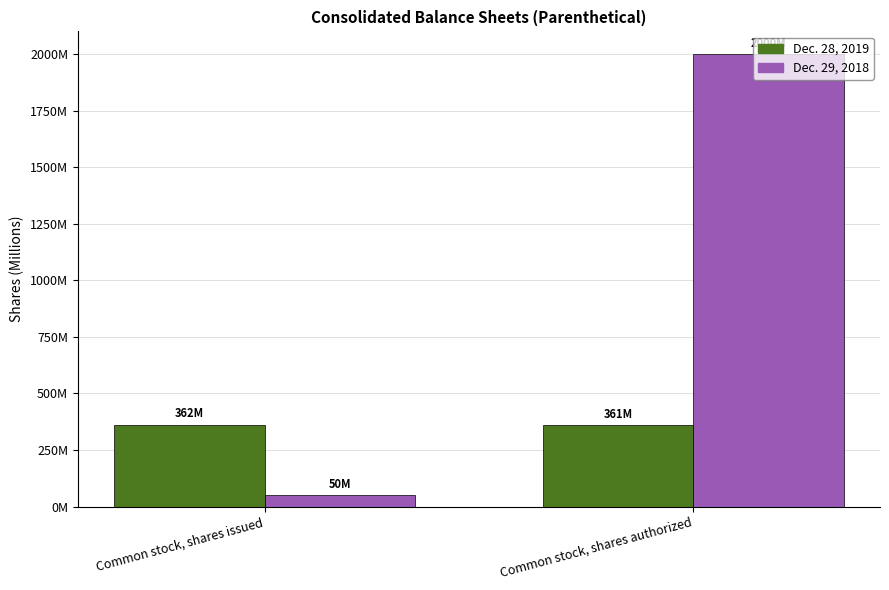

Count the Dec. 28, 2019 values in the range 361330128 to 362449037.

2